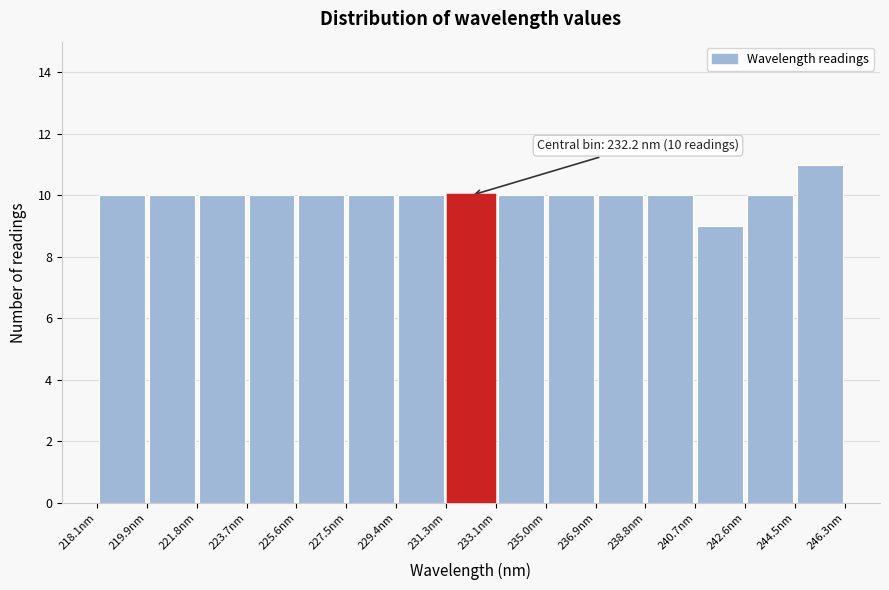

Which range on the x-axis has the tallest bar?

244.4 to 246.4